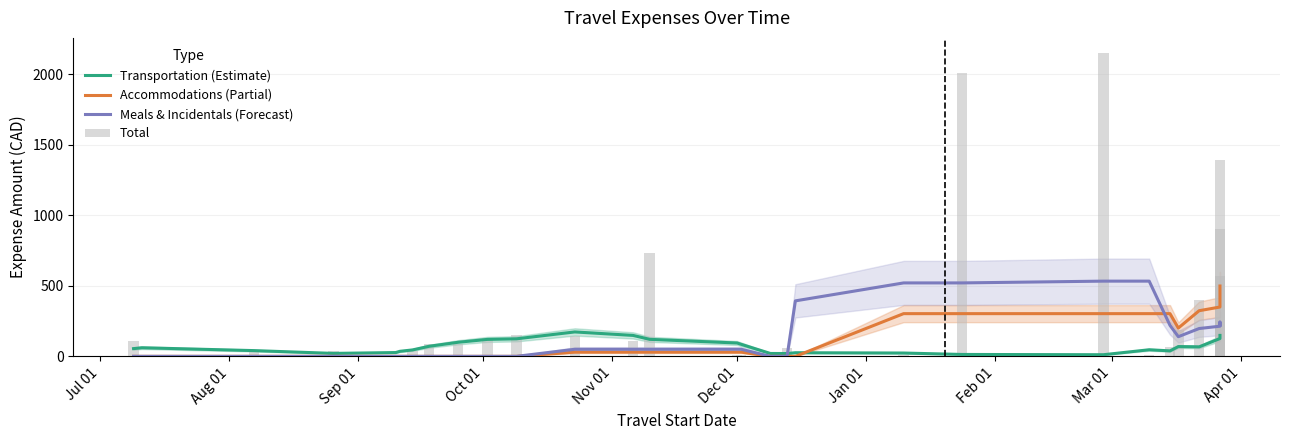

What are all the series names shown in the legend?

Transportation (Estimate), Accommodations (Partial), Meals & Incidentals (Forecast), Total